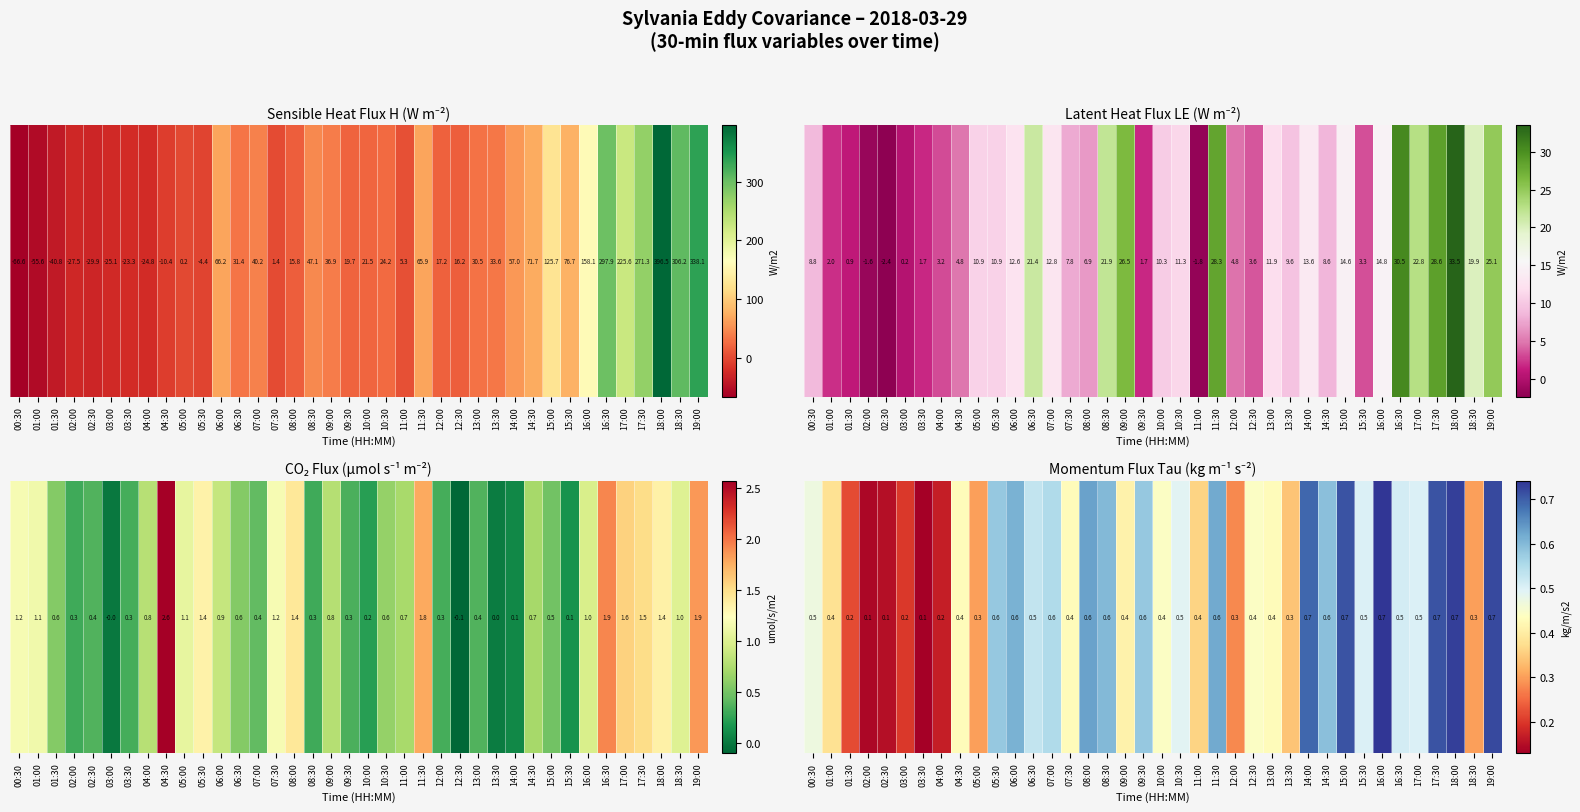

Where is the data nearest to the value 0?

03:30